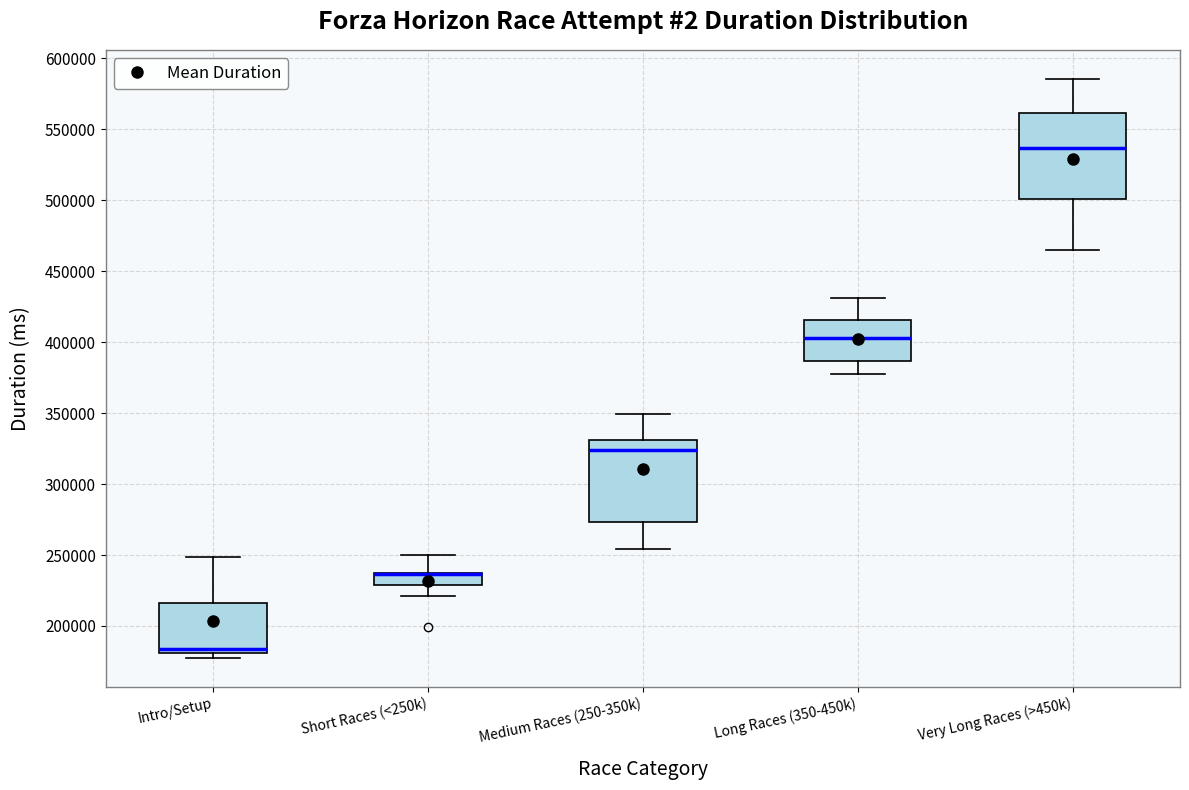

Where is the upper edge of the box for Medium Races (250-350k) on the y-axis? The values are not printed on the chart, so give them approximately, as read against the axis.

330000